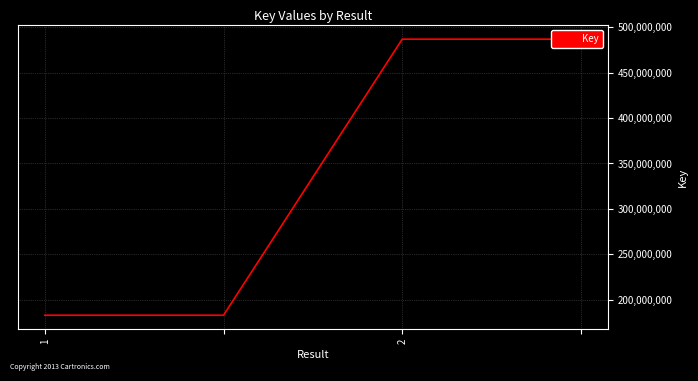

Rank the categories by value from highest to lowest.

2, 3, 1, 2